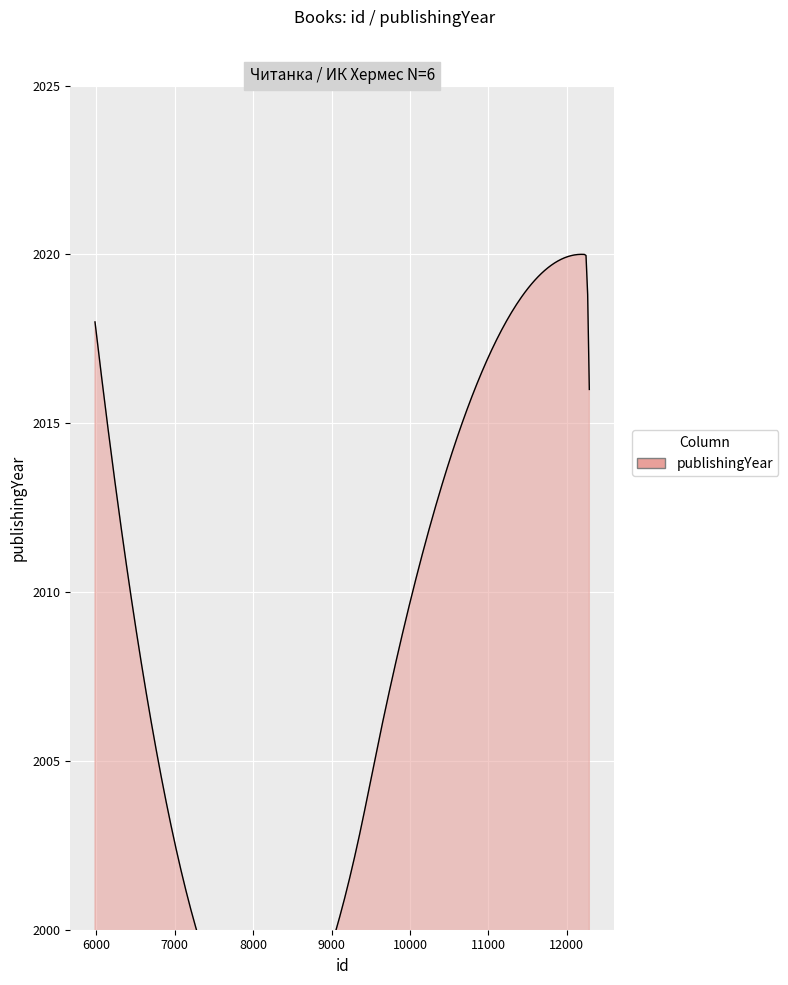

Count the values in the range 2016 to 2020.

5